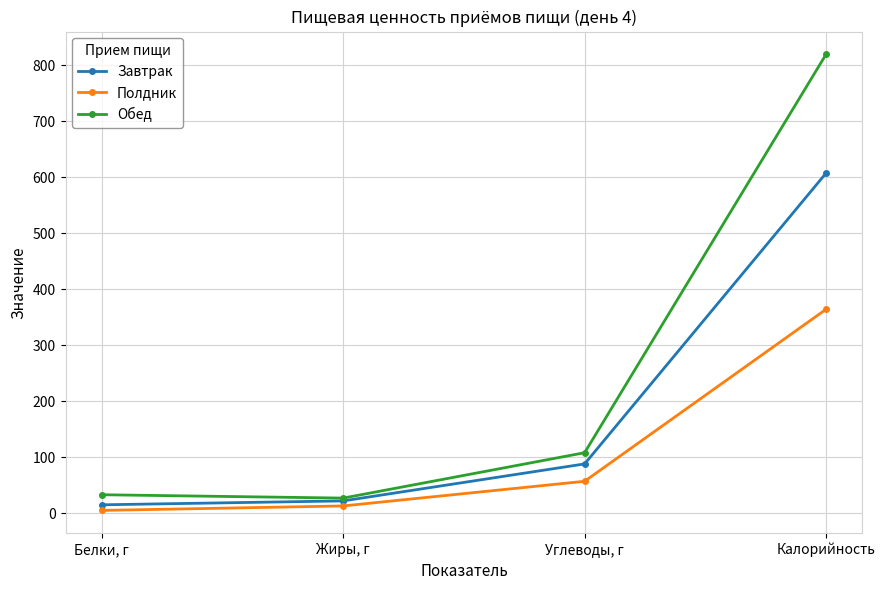

What is the total value across all series at Белки, г?

53